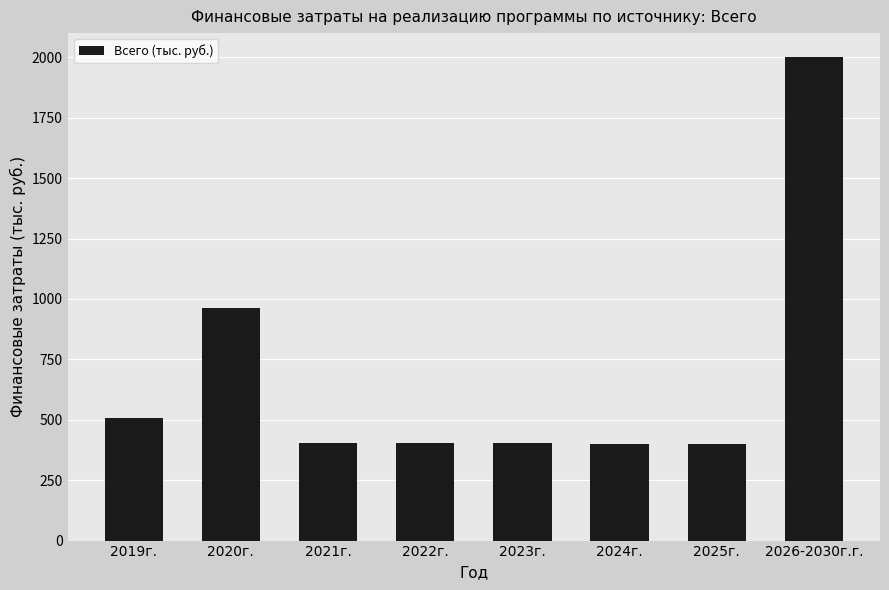

Read the value at 2019г..

509.0